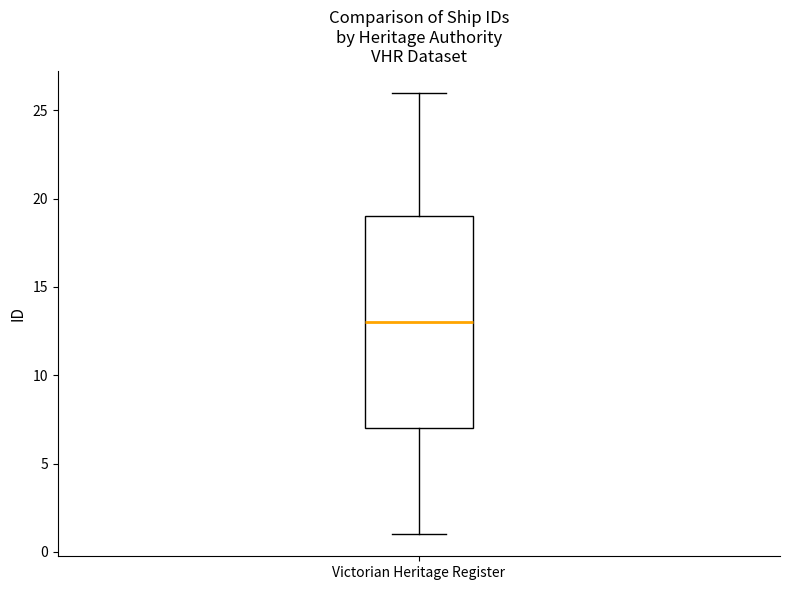

Transcribe this box plot: give where the median line is, the range the box spans, and where the two whiskers end, as read against the y-axis. The values are not printed on the chart, so give them approximately, as read against the axis.

median 13, box 7 to 19, whiskers 1 to 26